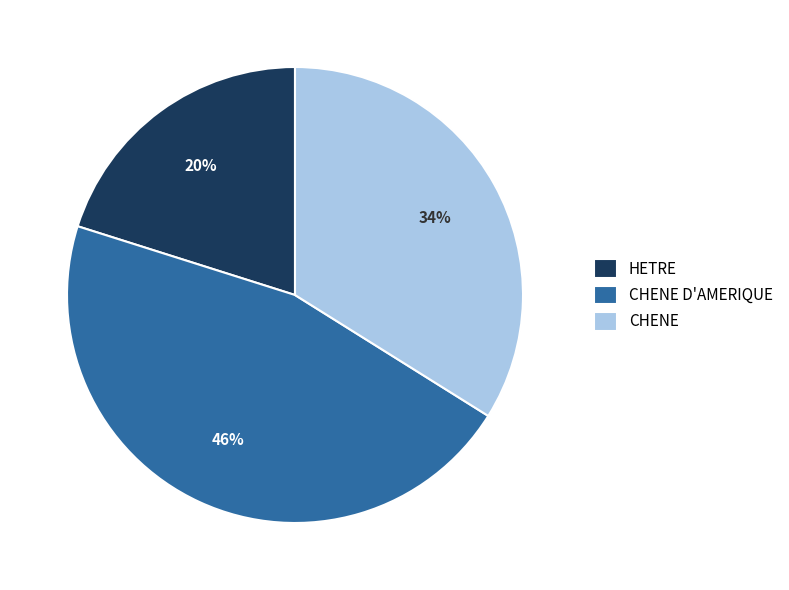

True or false: CHENE accounts for 25% of the total.

False